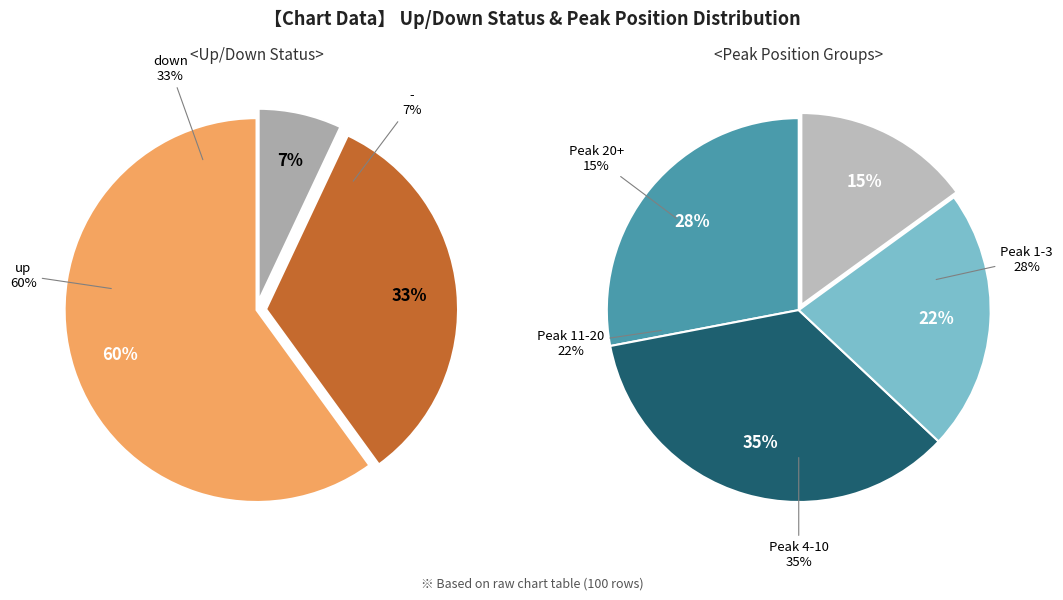

What is the ratio of the value at down to the value at up?

0.6